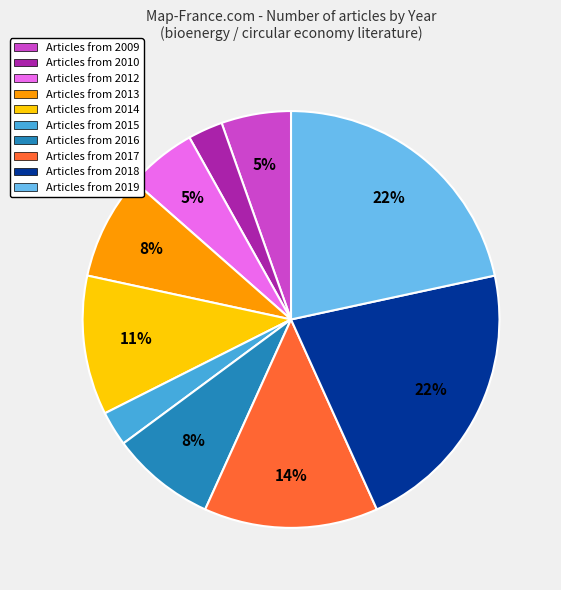

Is there any slice that represents more than half of the pie?

No